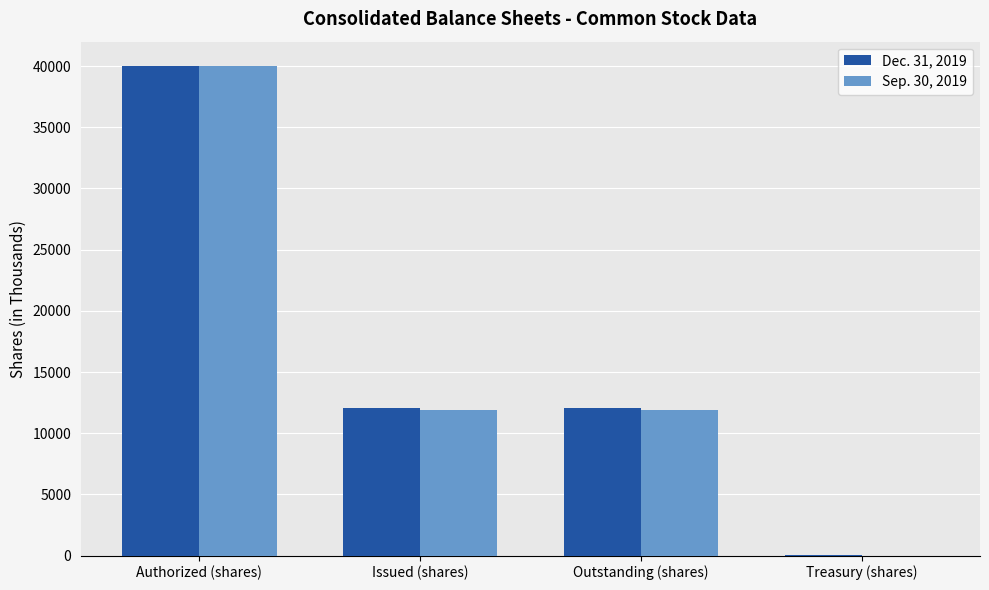

Count the Dec. 31, 2019 values in the range 12036 to 40000.

3